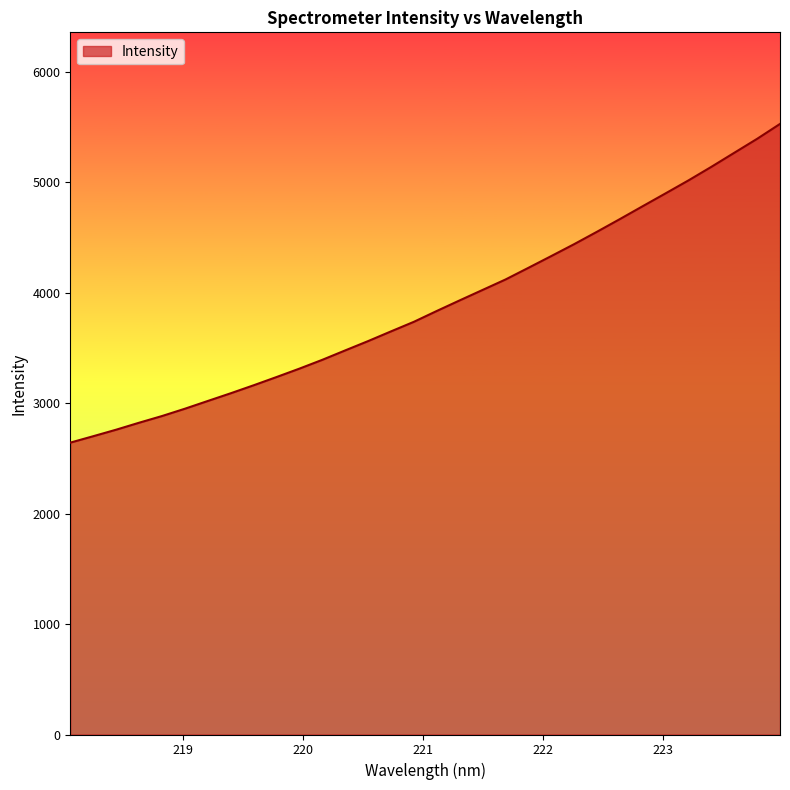

True or false: there are more than 2 points higher than both neighbors.

False